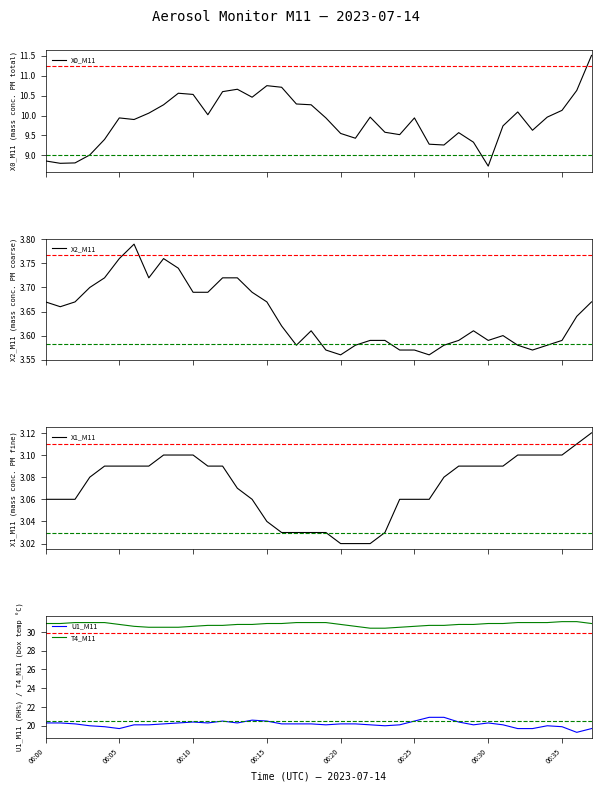

What is the maximum value for U1_M11?

20.9